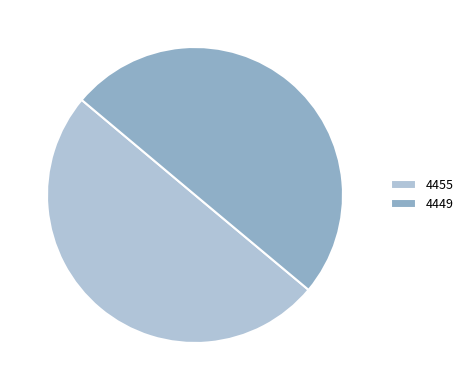

Is it true that 4449 is 64% of the pie?

False